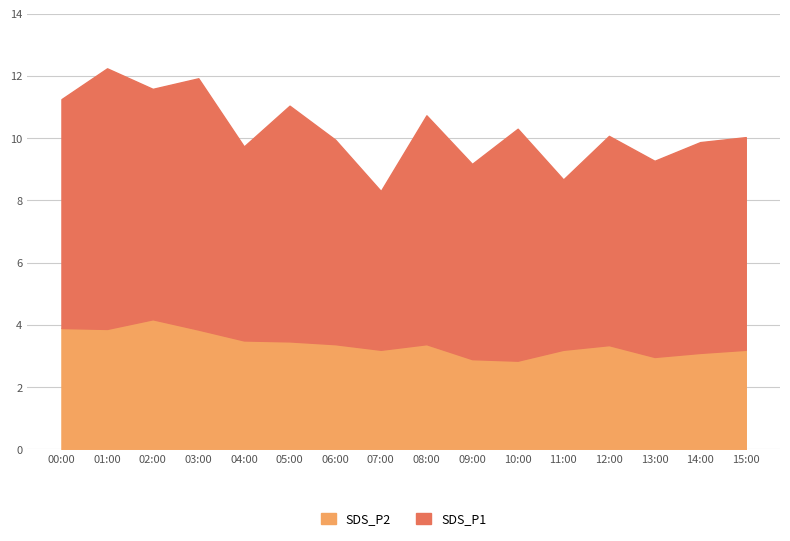

What are all the series names shown in the legend?

SDS_P2, SDS_P1